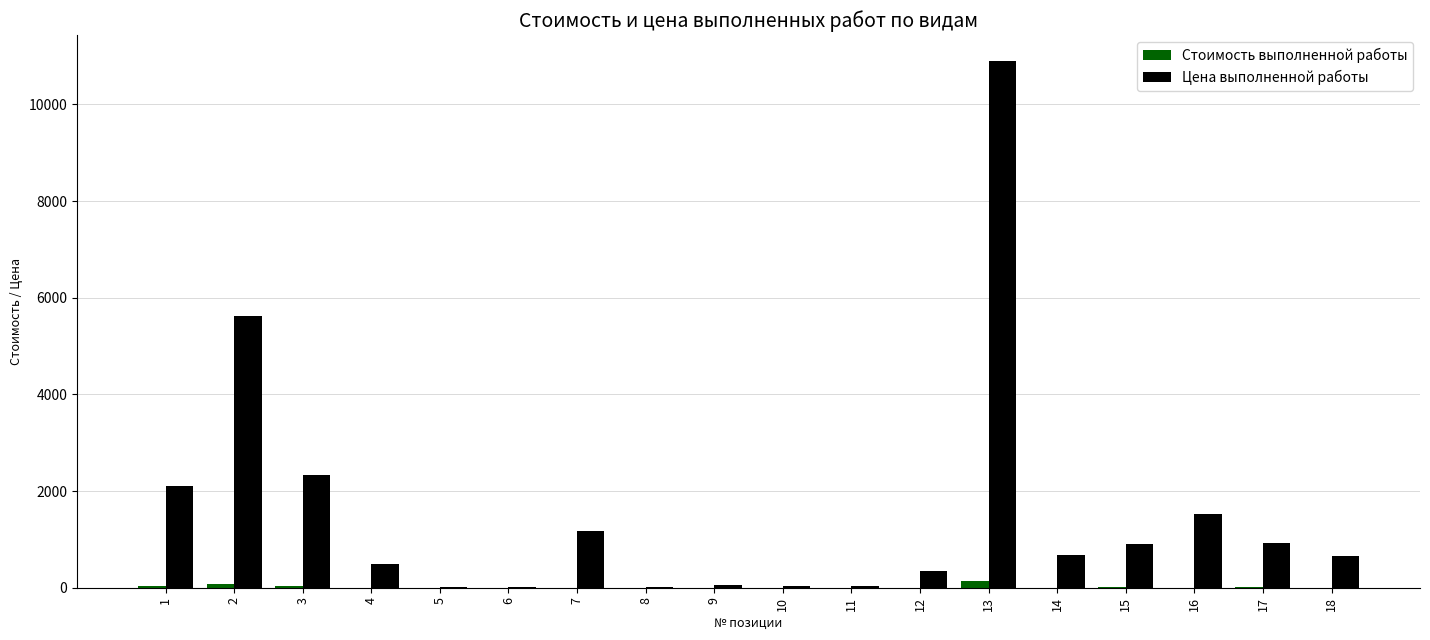

The value of Цена выполненной работы at 17 is 917.6. True or false?

True